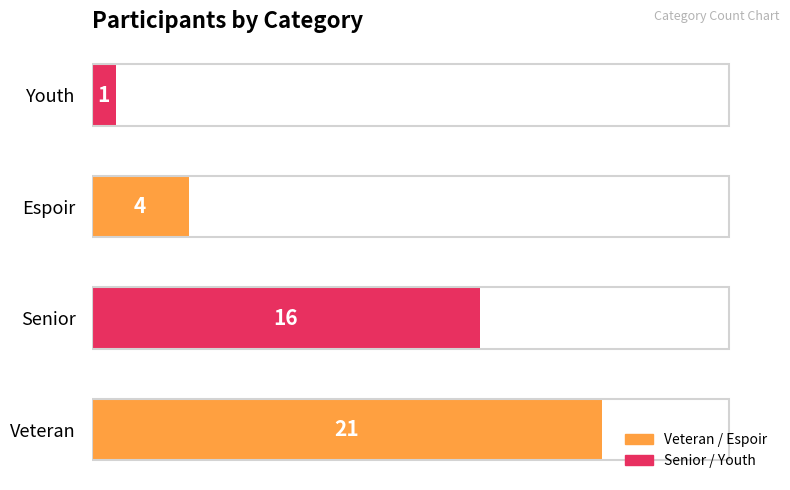

What is the smallest value displayed?

1